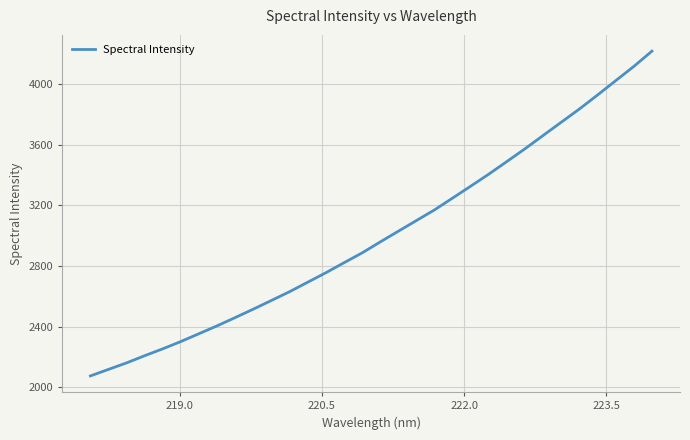

What is the maximum value shown in the chart?

4216.4